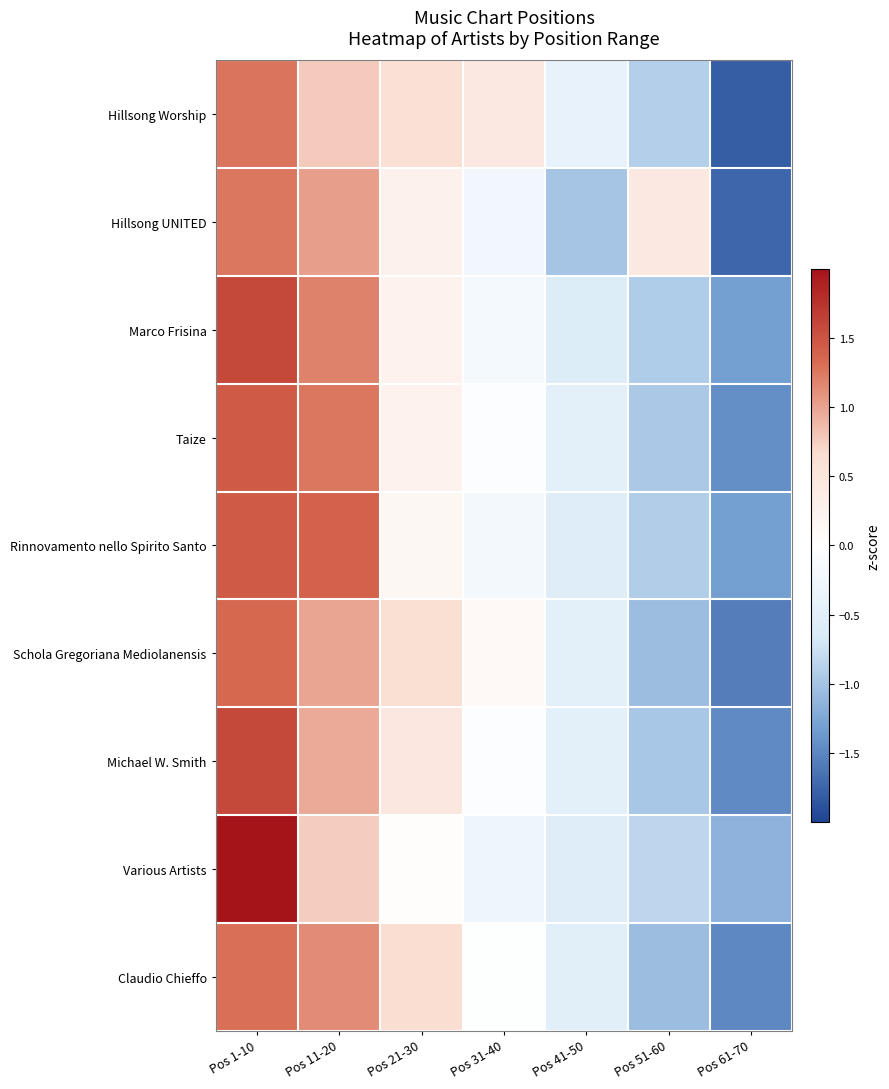

What is the difference between the highest and lowest values at Pos 31-40?

0.7